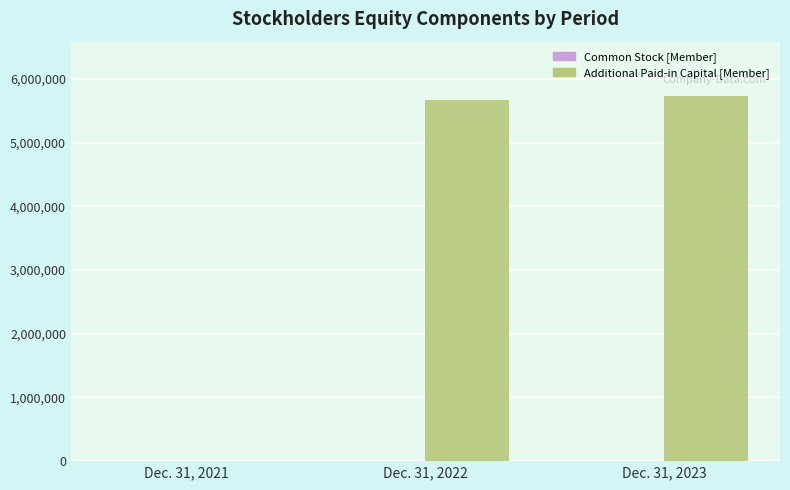

The value of Additional Paid-in Capital [Member] at Dec. 31, 2022 is 5675320. True or false?

True